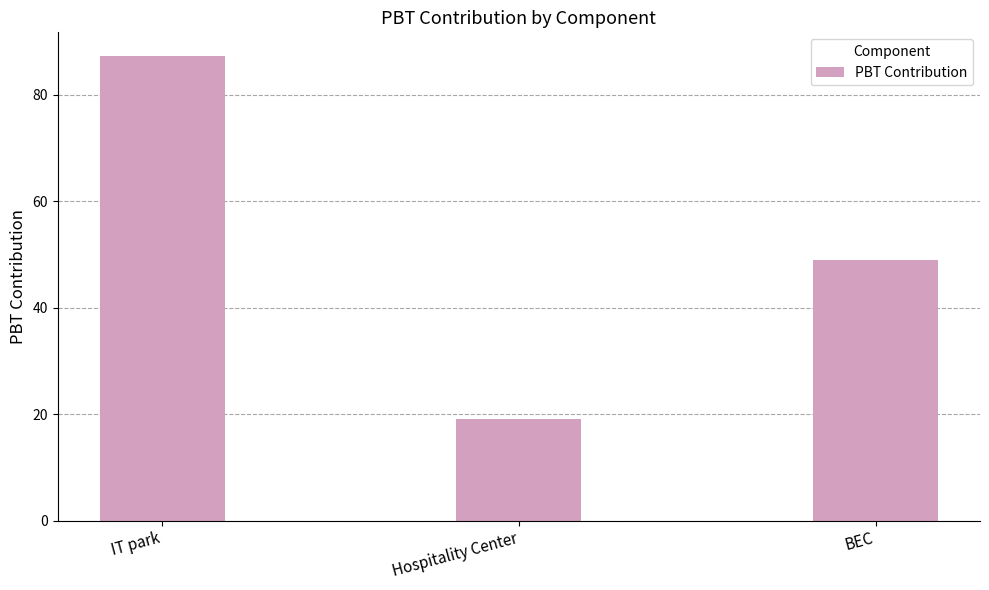

What is the difference between the maximum and minimum values?

68.3